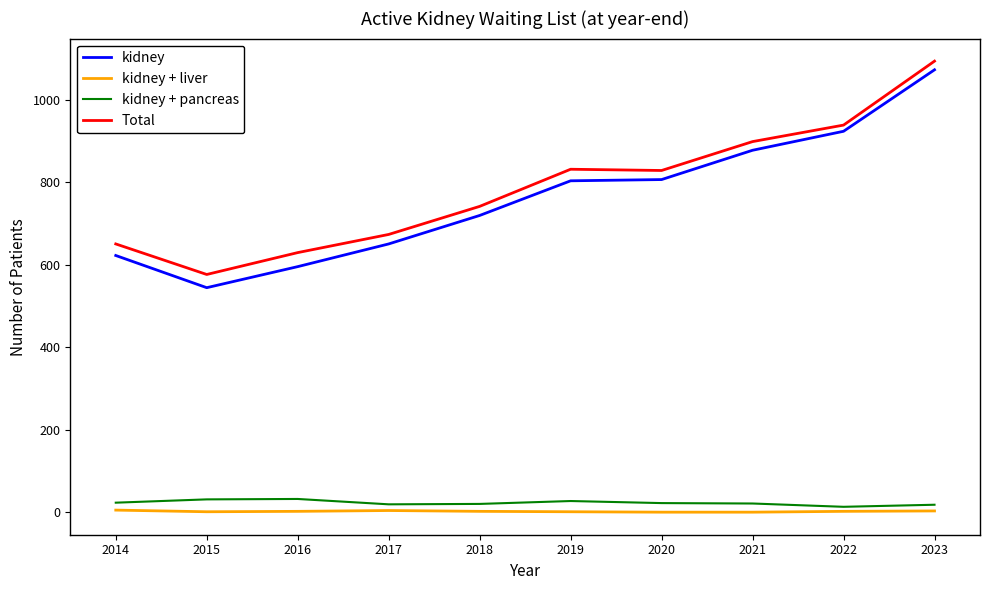

Which series has the widest spread of values?

kidney